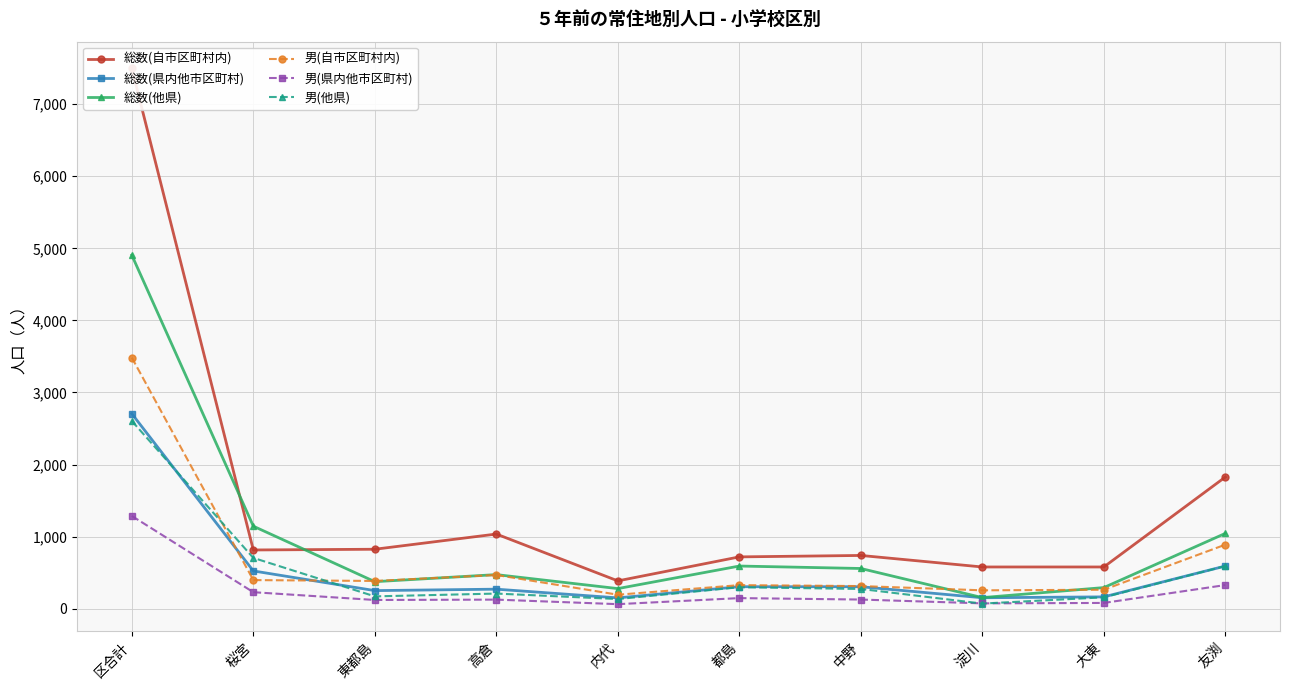

What position from the right is 中野?

4